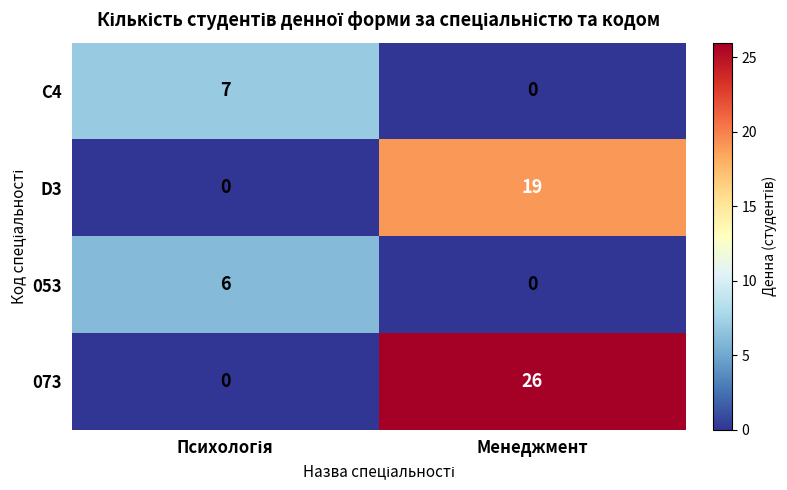

What is the difference between the highest and lowest values at Менеджмент?

26